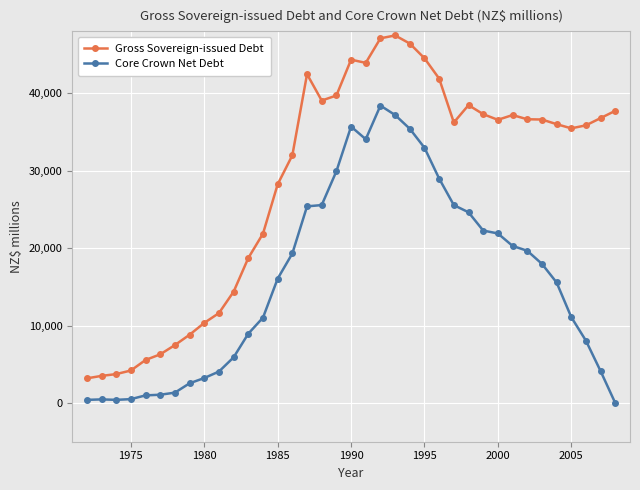

What is the highest value of the Core Crown Net Debt series?

38414.8